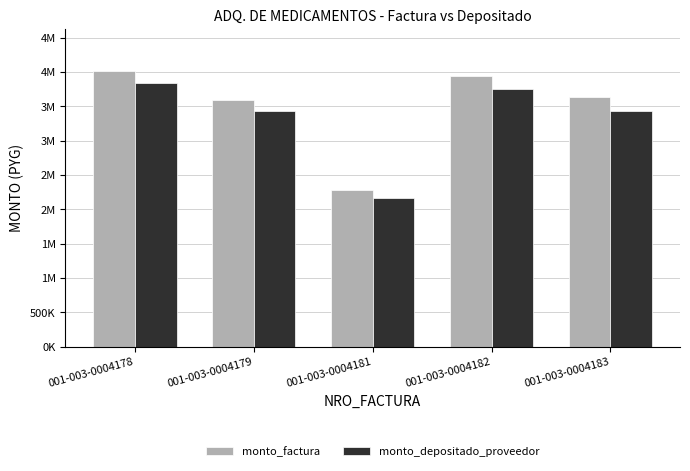

What are all the series names shown in the legend?

monto_factura, monto_depositado_proveedor